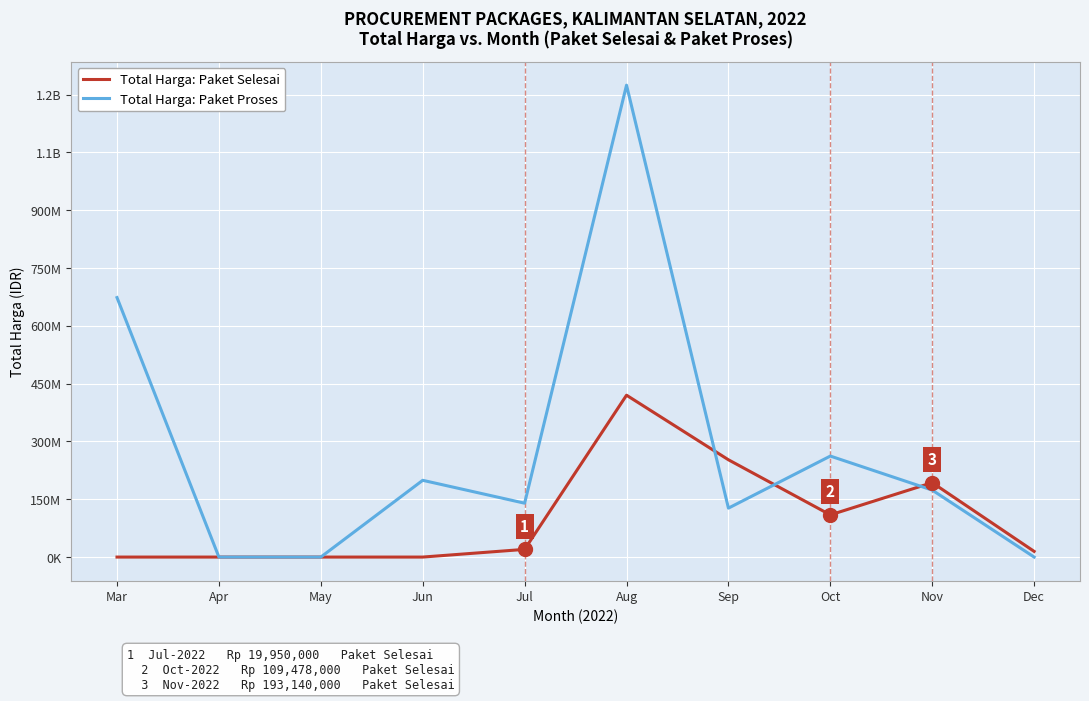

Rank the categories by Total Harga: Paket Selesai value from highest to lowest.

Aug, Sep, Nov, Oct, Jul, Dec, Mar, Apr, May, Jun